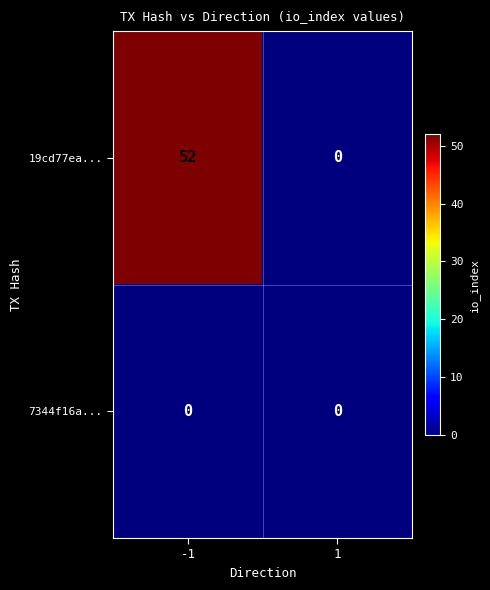

Which series changed the most between -1 and 1?

19cd77ea...